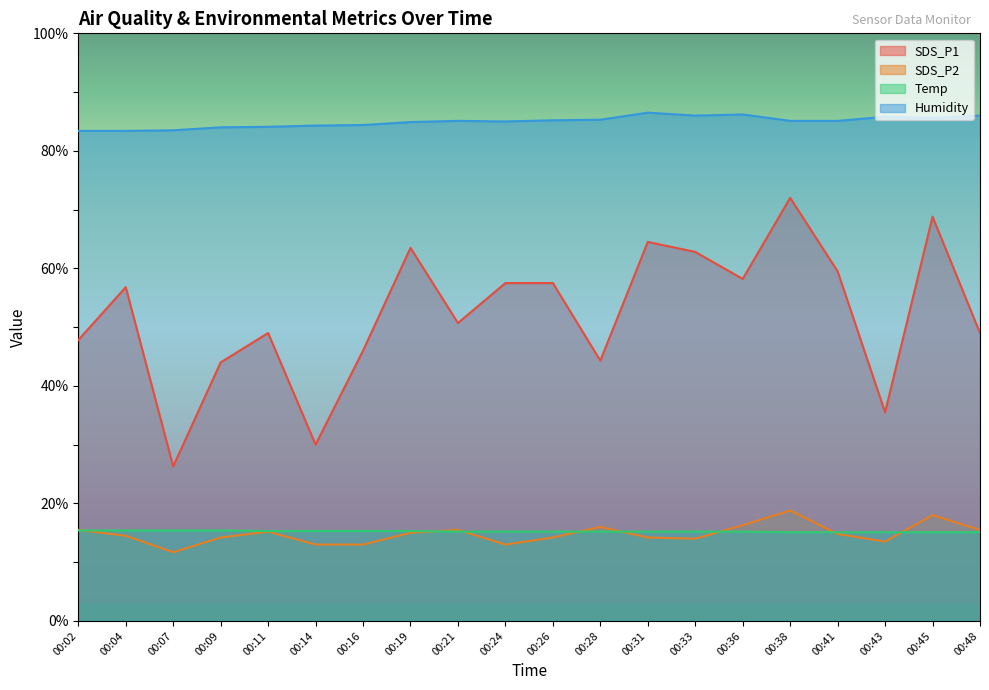

True or false: Temp and Humidity intersect in this chart.

False